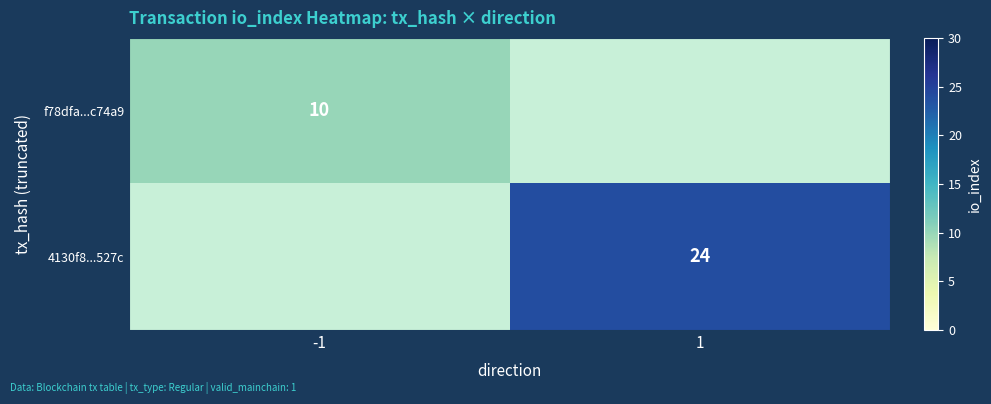

The value of 4130f8...527c at 1 is 39. True or false?

False